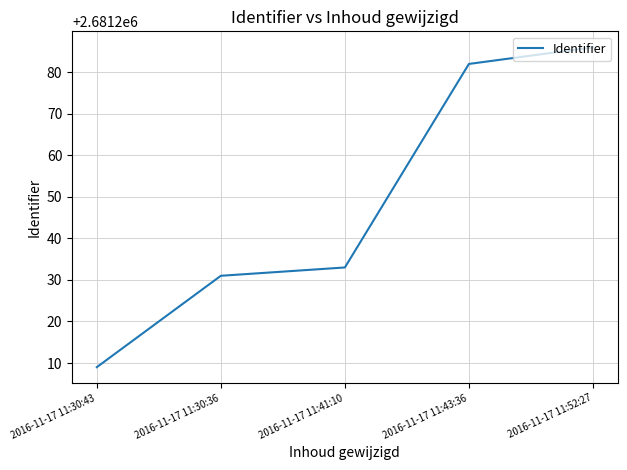

List the labels in order of value, smallest first.

2016-11-17 11:30:43, 2016-11-17 11:30:36, 2016-11-17 11:41:10, 2016-11-17 11:43:36, 2016-11-17 11:52:27